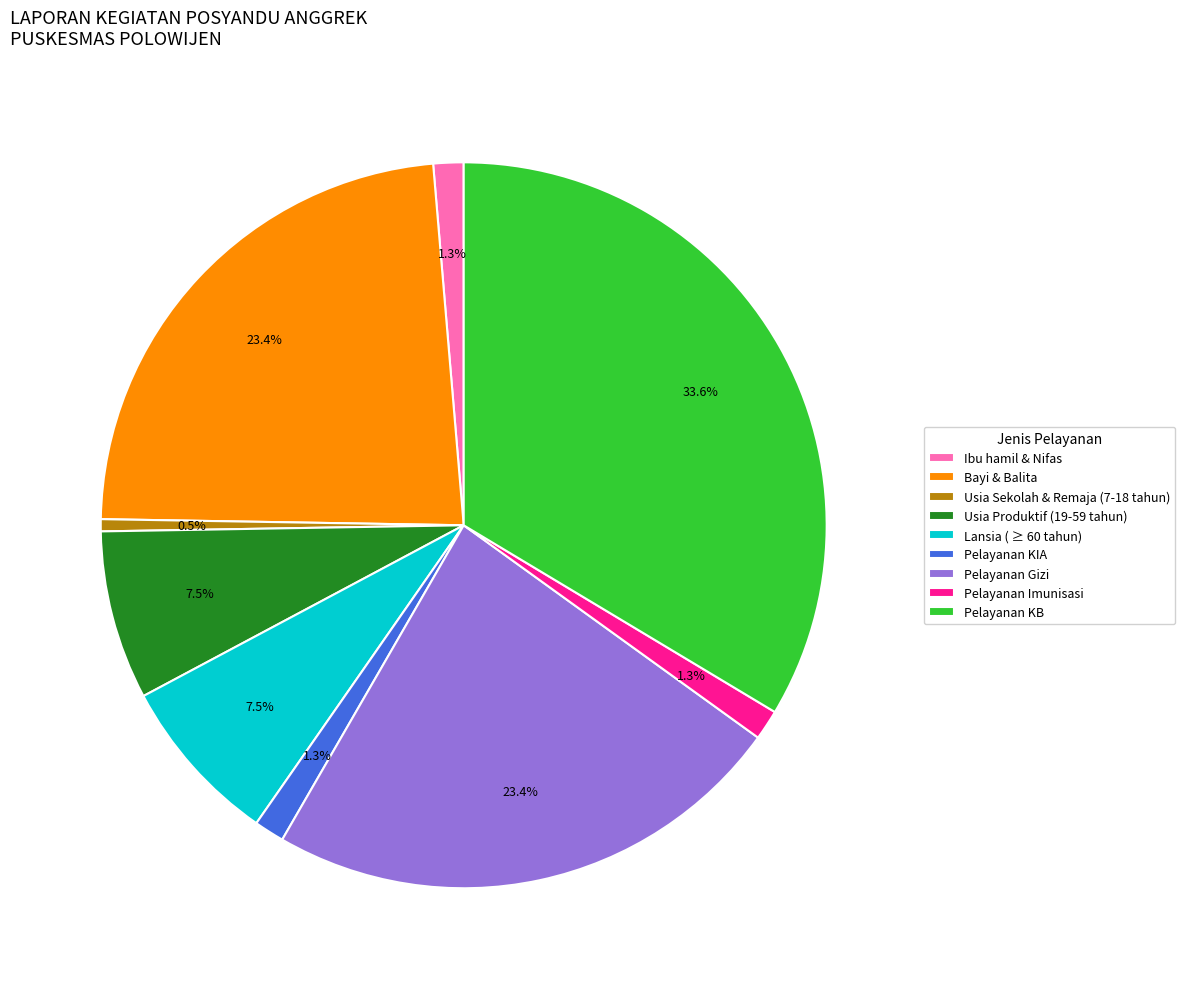

To the nearest percent, what is the average slice percentage?

11%